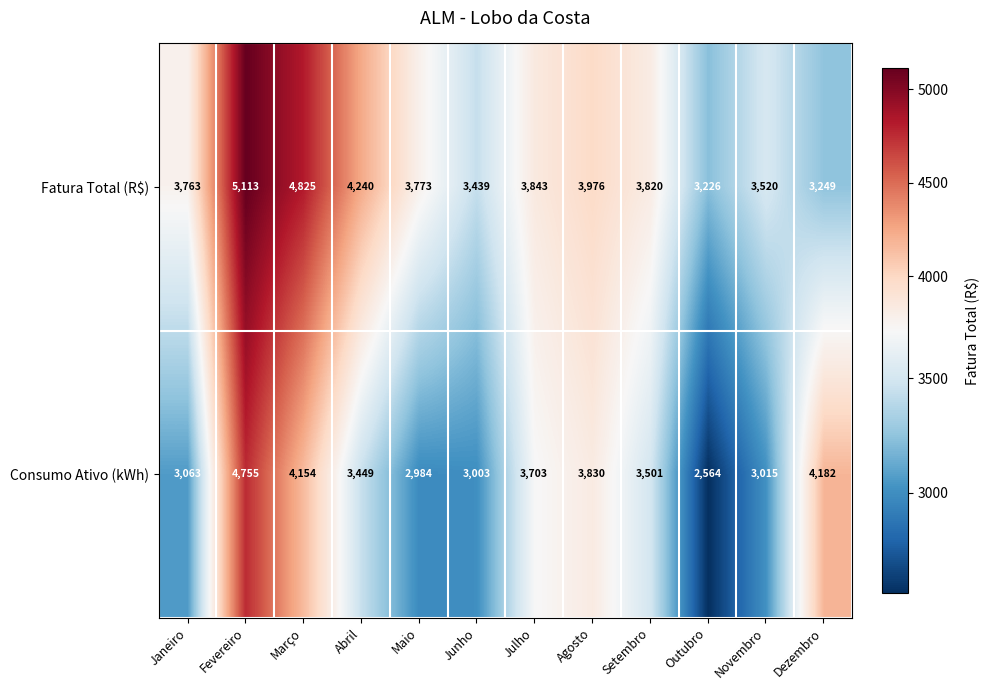

Reading left to right, transcribe all the data shown in this chart.

Fatura Total (R$): Janeiro=3763	Fevereiro=5113	Março=4825	Abril=4240	Maio=3773	Junho=3439	Julho=3843	Agosto=3976	Setembro=3820	Outubro=3226	Novembro=3520	Dezembro=3249
Consumo Ativo (kWh): Janeiro=3063	Fevereiro=4755	Março=4154	Abril=3449	Maio=2984	Junho=3003	Julho=3703	Agosto=3830	Setembro=3501	Outubro=2564	Novembro=3015	Dezembro=4182